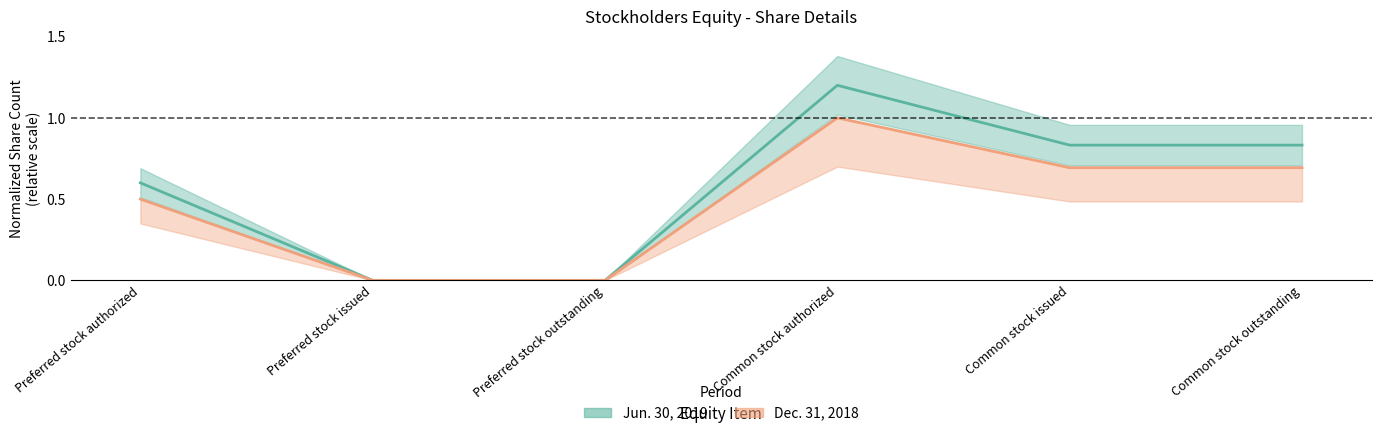

True or false: Dec. 31, 2018 and Jun. 30, 2019 cross at least once.

False